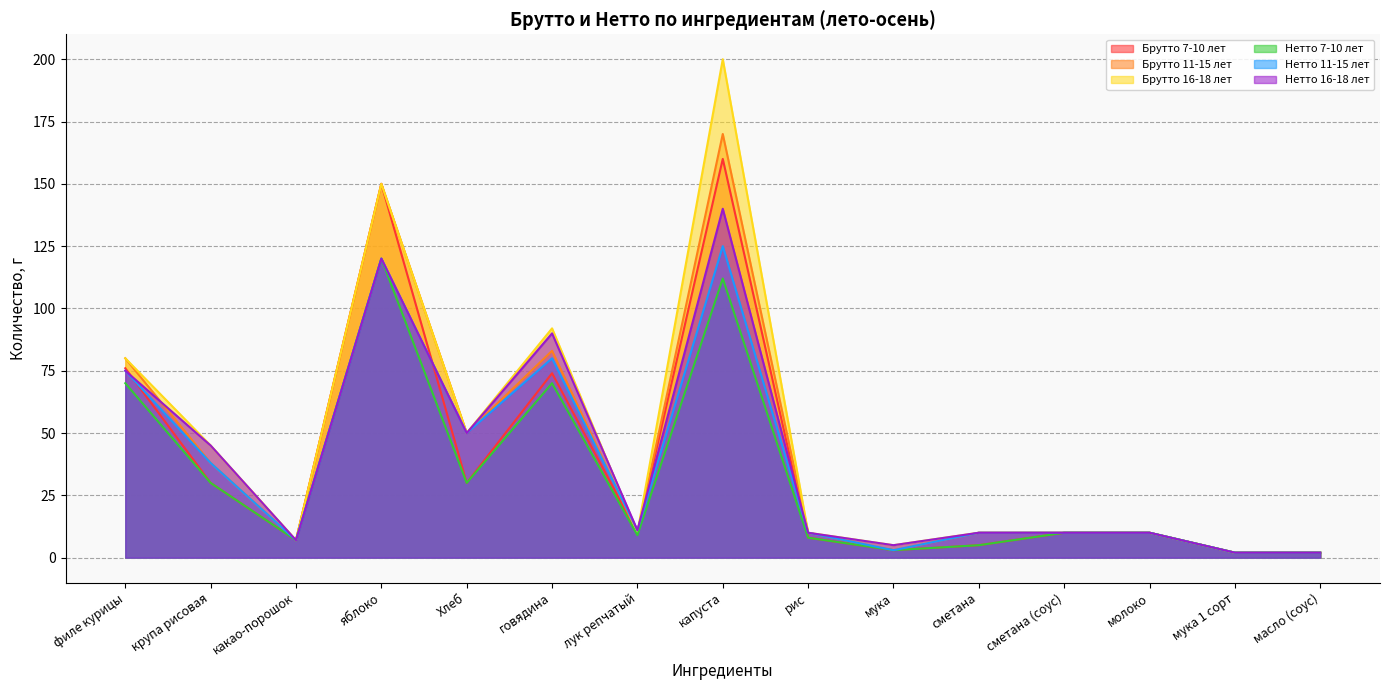

At which label is Нетто 11-15 лет closest to 63?

филе курицы